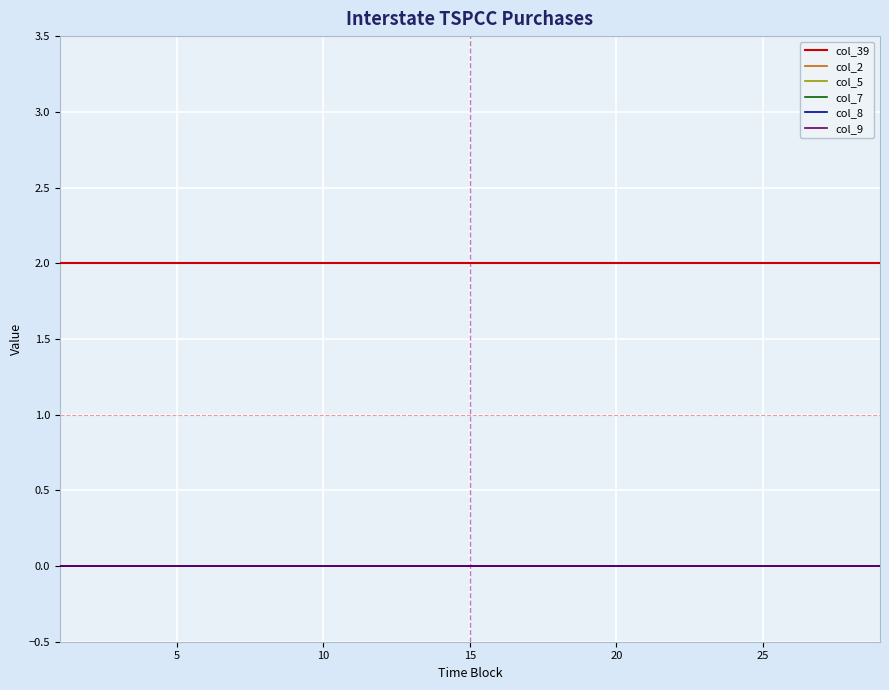

At how many categories does at least one series exceed 0?

29